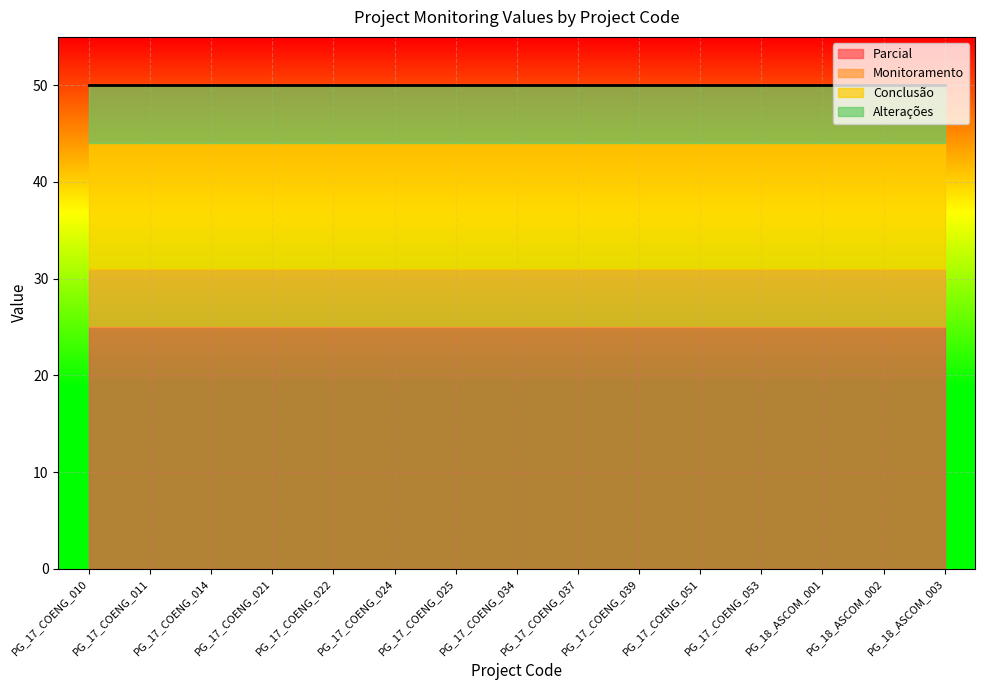

Reading left to right, list all the values displayed in this chart.

Parcial: 25	25	25	25	25	25	25	25	25	25	25	25	25	25	25
Monitoramento: 6	6	6	6	6	6	6	6	6	6	6	6	6	6	6
Conclusão: 13	13	13	13	13	13	13	13	13	13	13	13	13	13	13
Alterações: 6	6	6	6	6	6	6	6	6	6	6	6	6	6	6